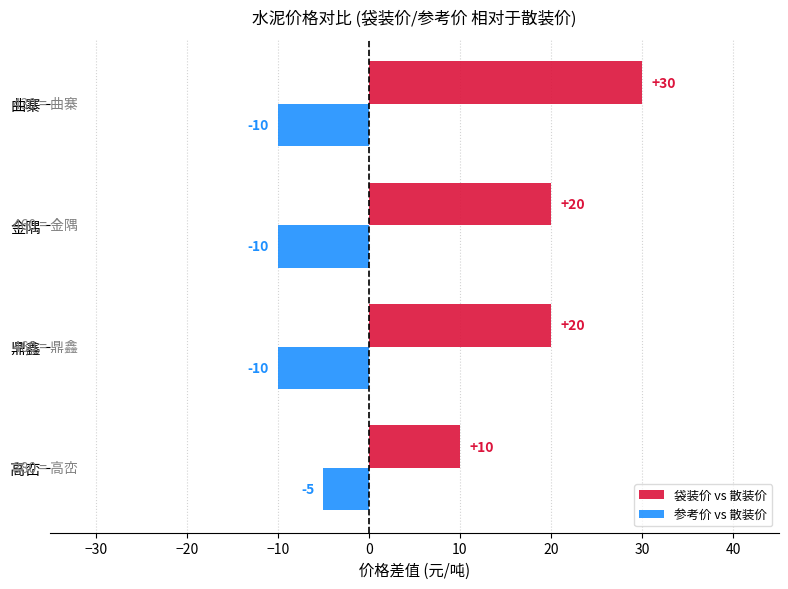

What is the average value of the 袋装价 vs 散装价 series?

20